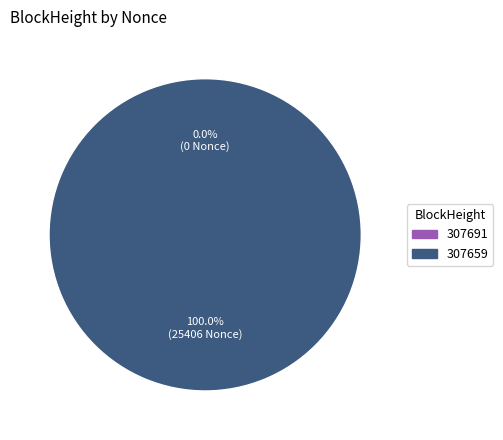

What is the largest slice in the pie chart?

307659